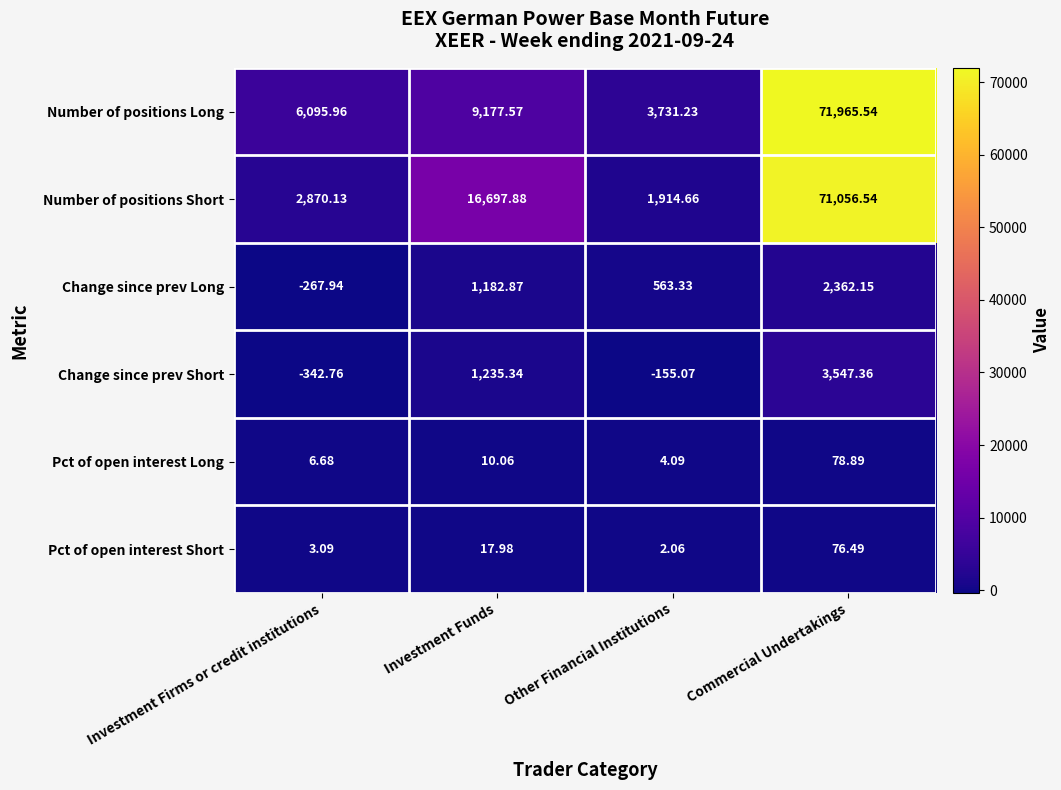

How many data points in Pct of open interest Long are above 10?

2